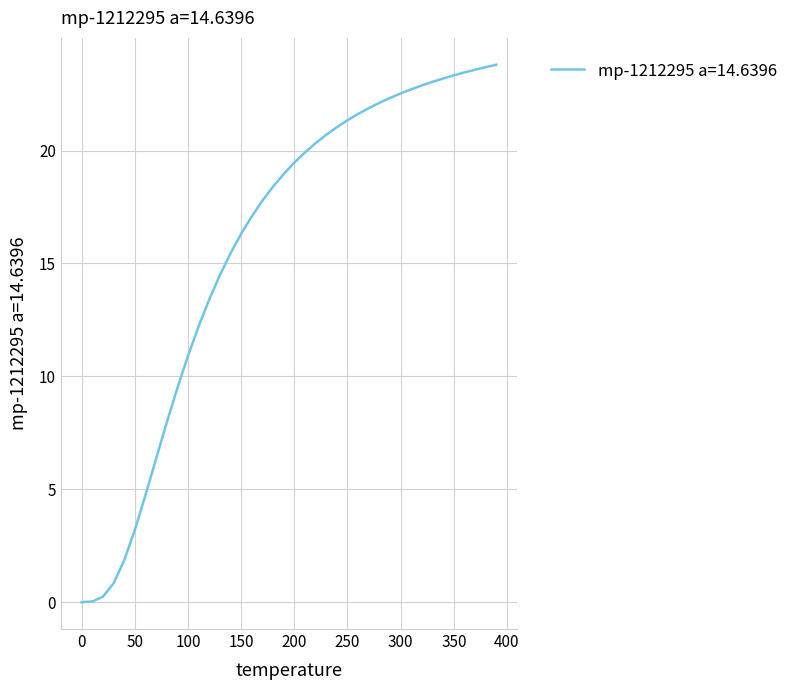

What is the difference between the maximum and minimum values?

23.8